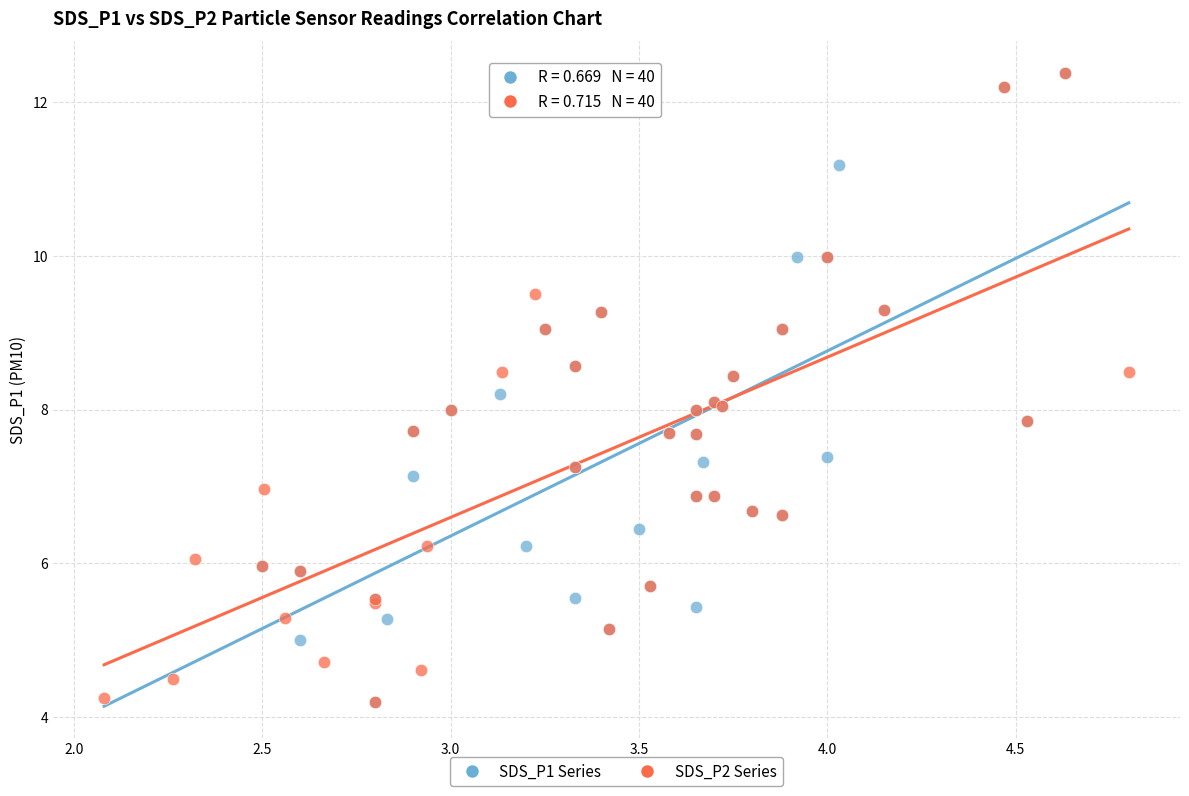

What are all the series names shown in the legend?

SDS_P1 Series, SDS_P2 Series